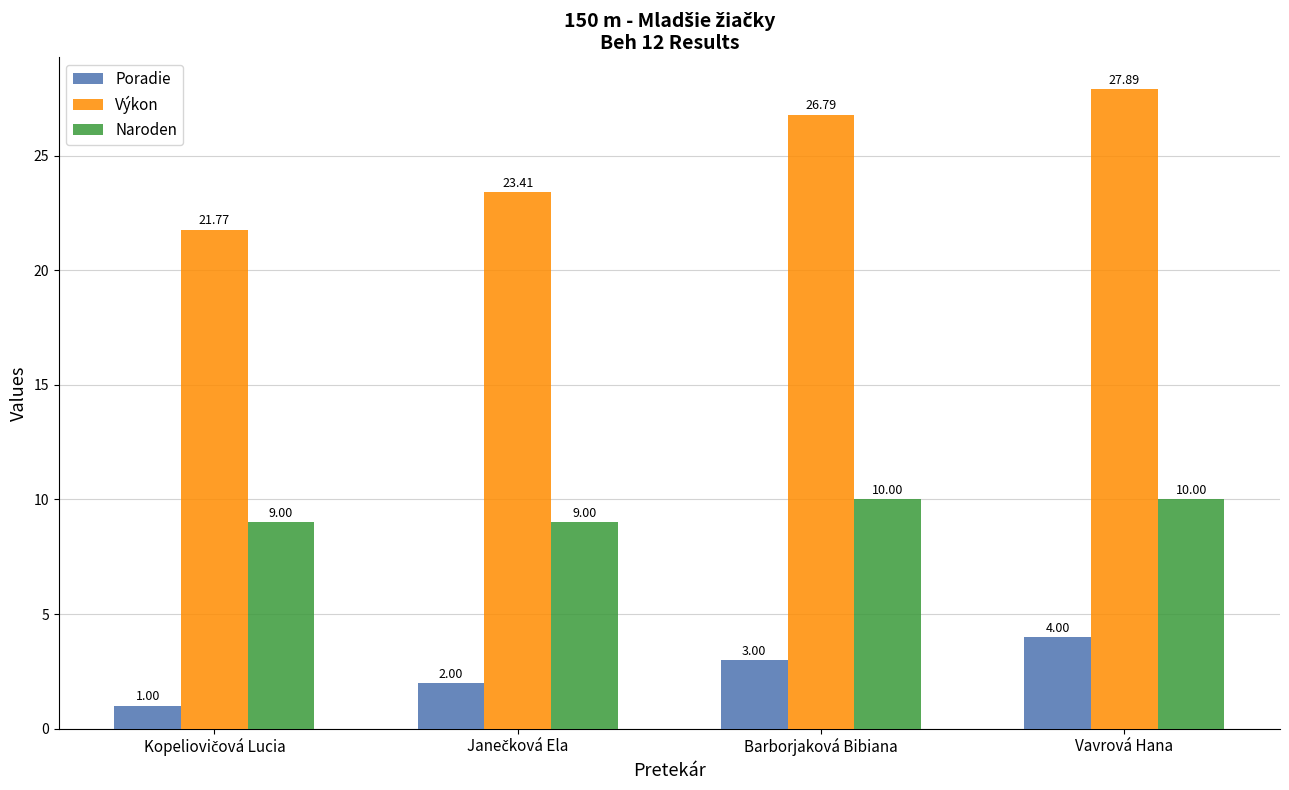

How many groups of bars are there?

4